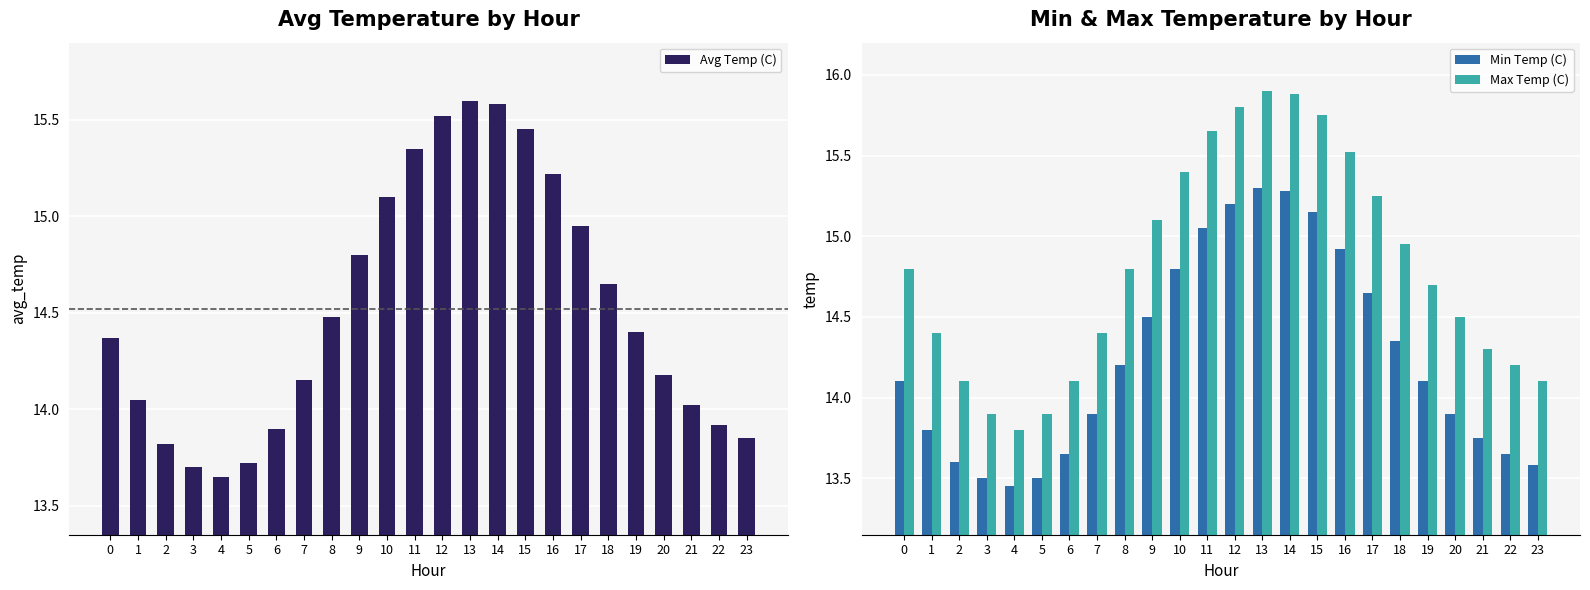

What is the sum of all Max Temp (C) values?

355.2